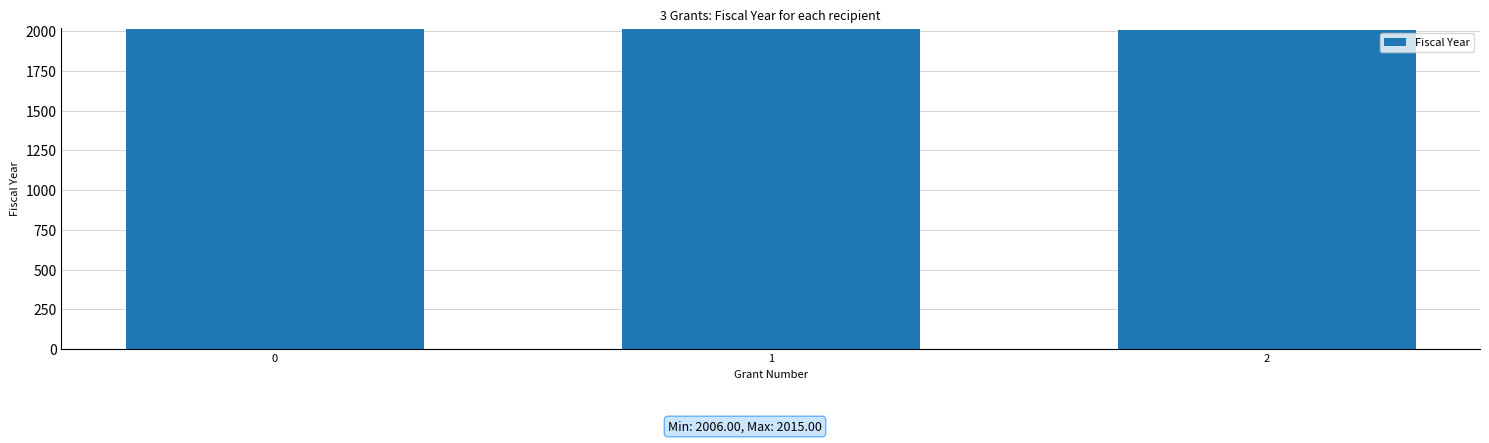

What is the value of the 3rd bar from the left?

2006